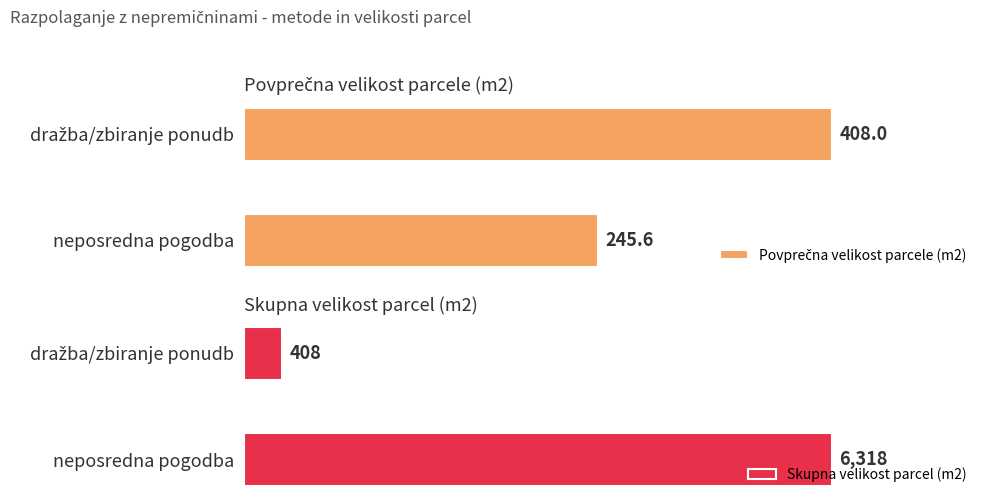

Reading left to right, transcribe all the data shown in this chart.

Povprečna velikost parcele (m2): 245.6	408.0
Skupna velikost parcel (m2): 6318.0	408.0